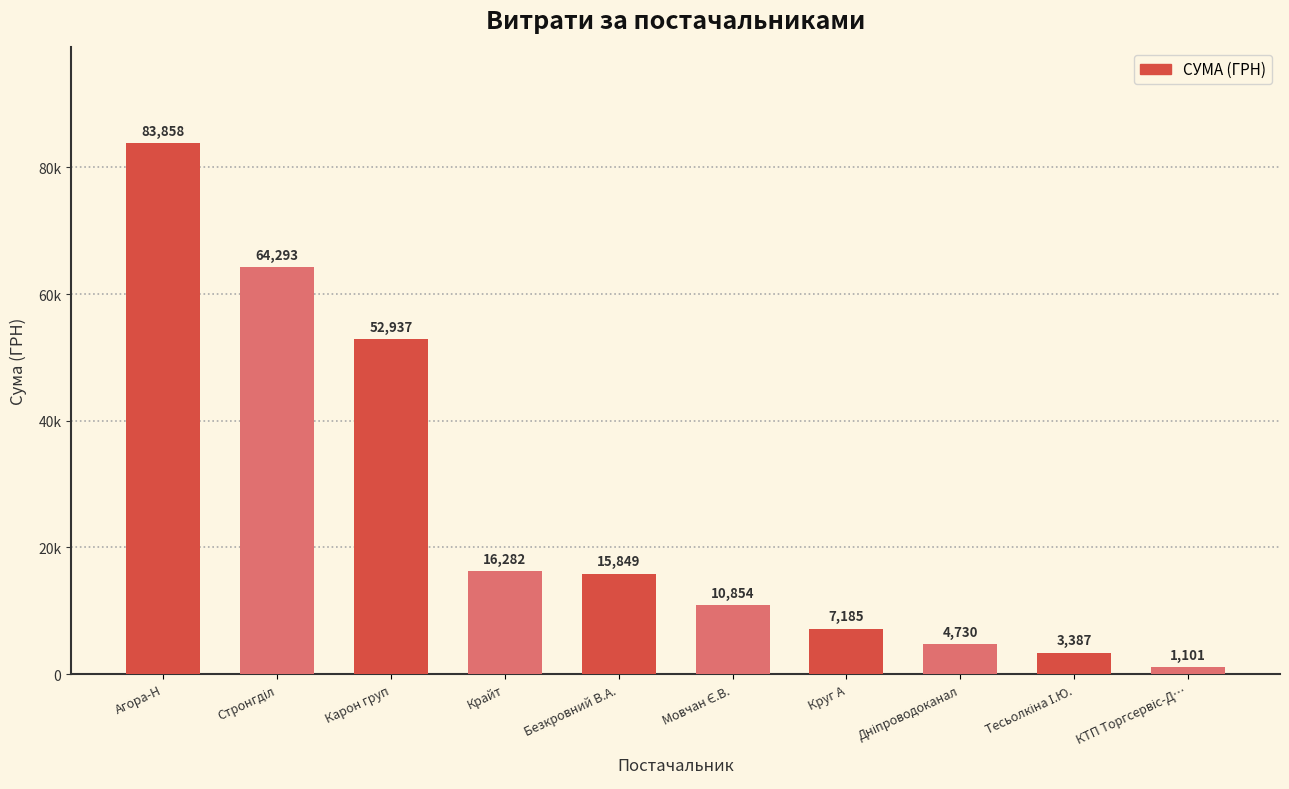

What position from the right is КТП Торгсервіс-Д…?

1